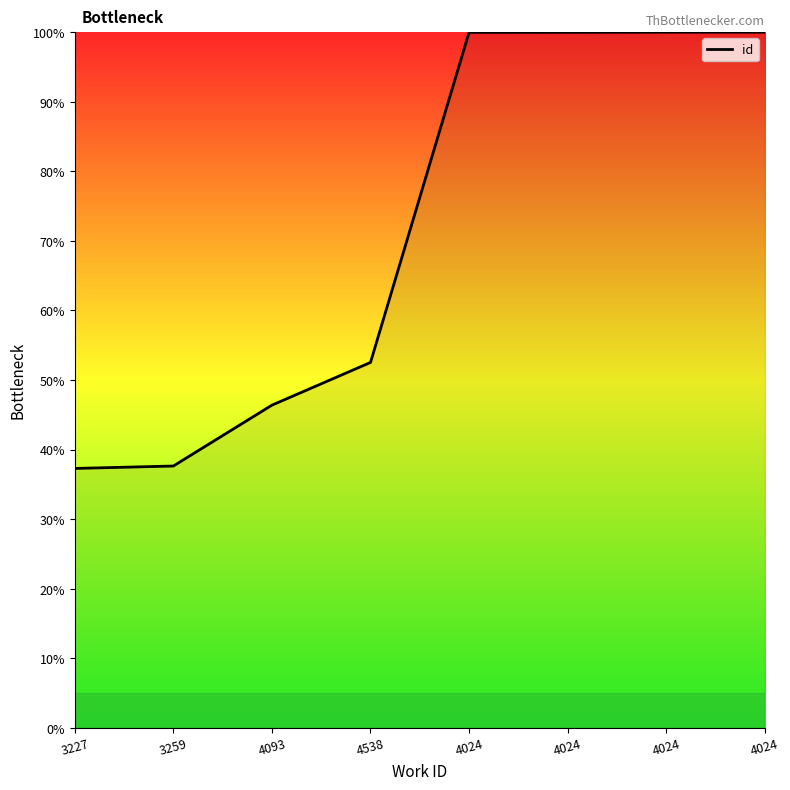

What is the difference between the second highest and second lowest values?

62.4